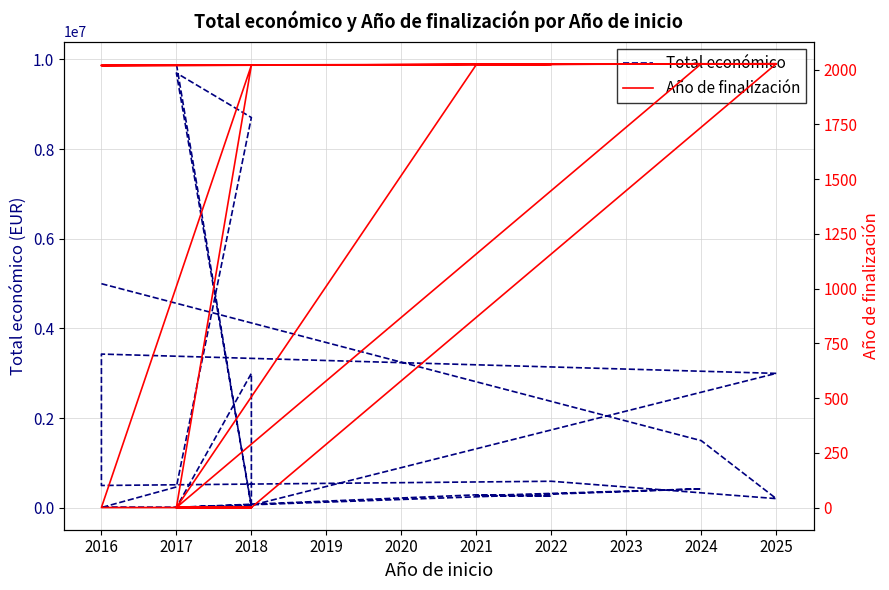

What is the difference between the maximum and second lowest values in the Año de finalización series?

2027